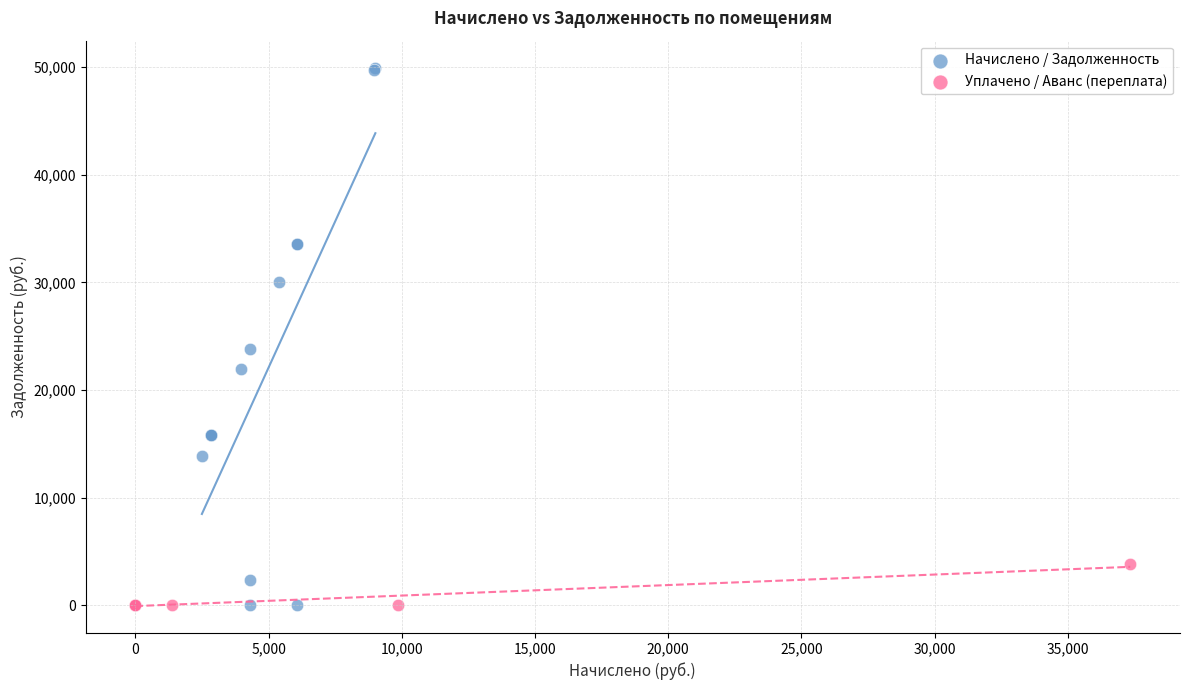

Which series contains the highest Y value?

Начислено / Задолженность